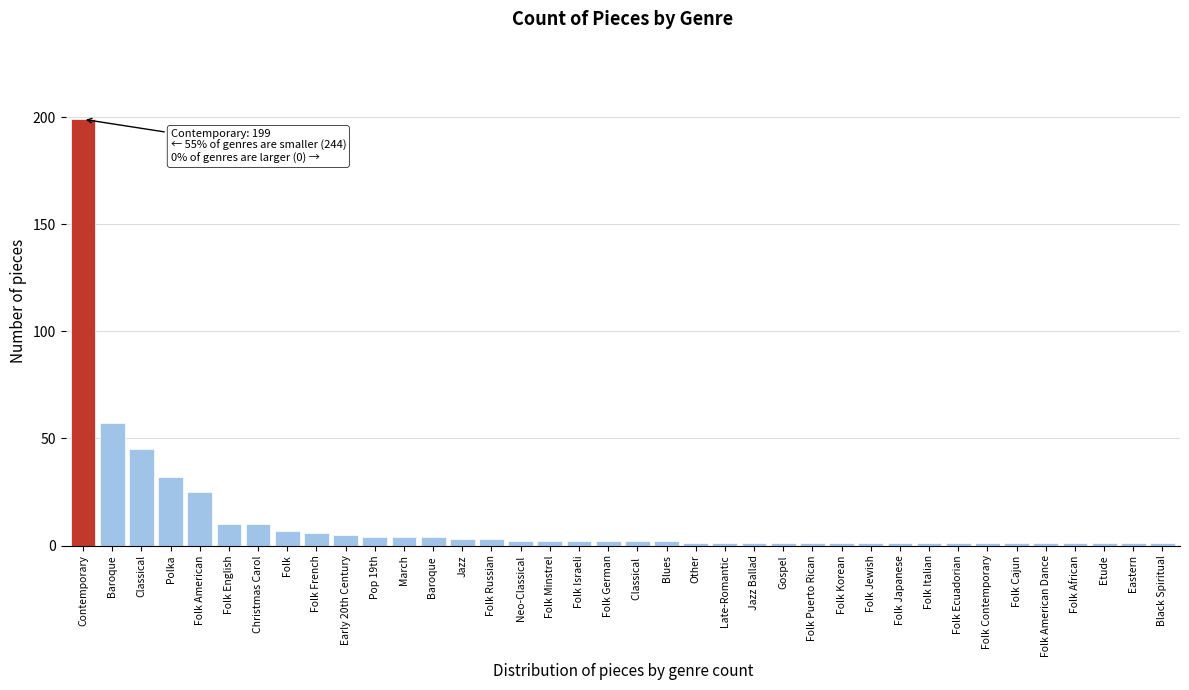

Is it true that the value at Polka is 45?

False